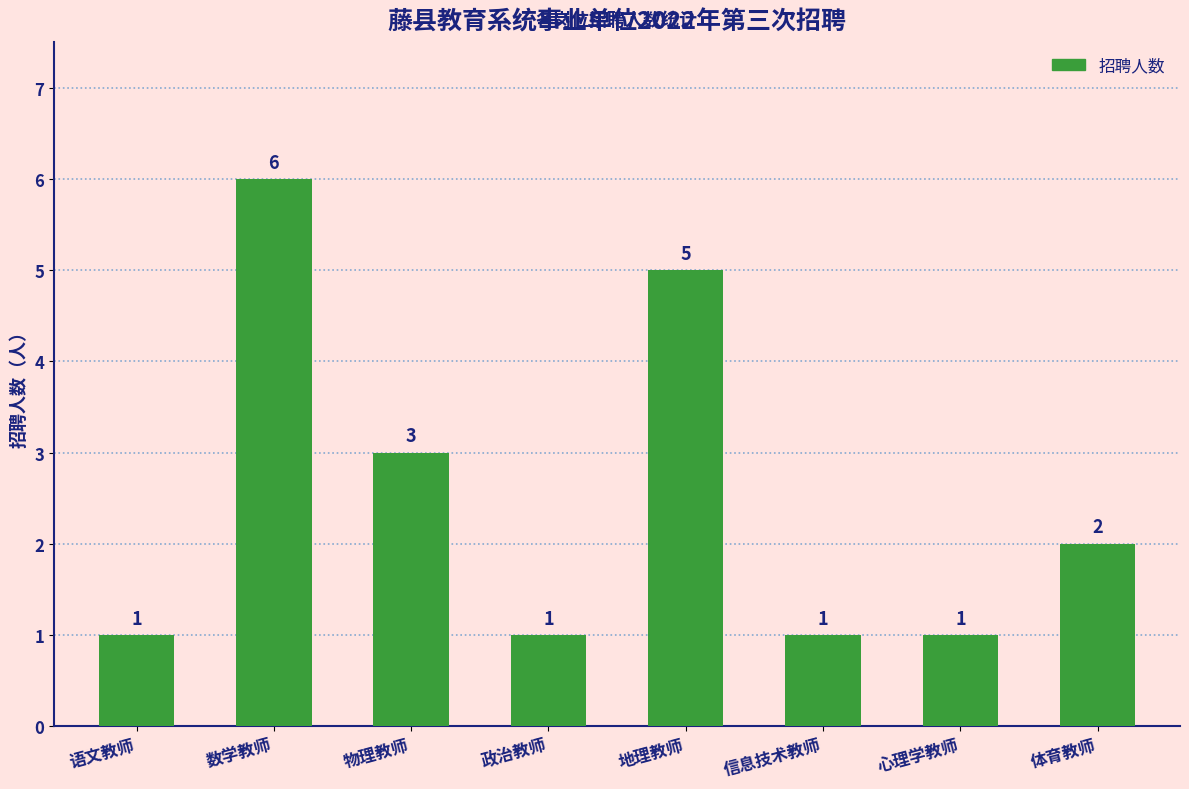

What is the label of the 5th bar from the left?

地理教师